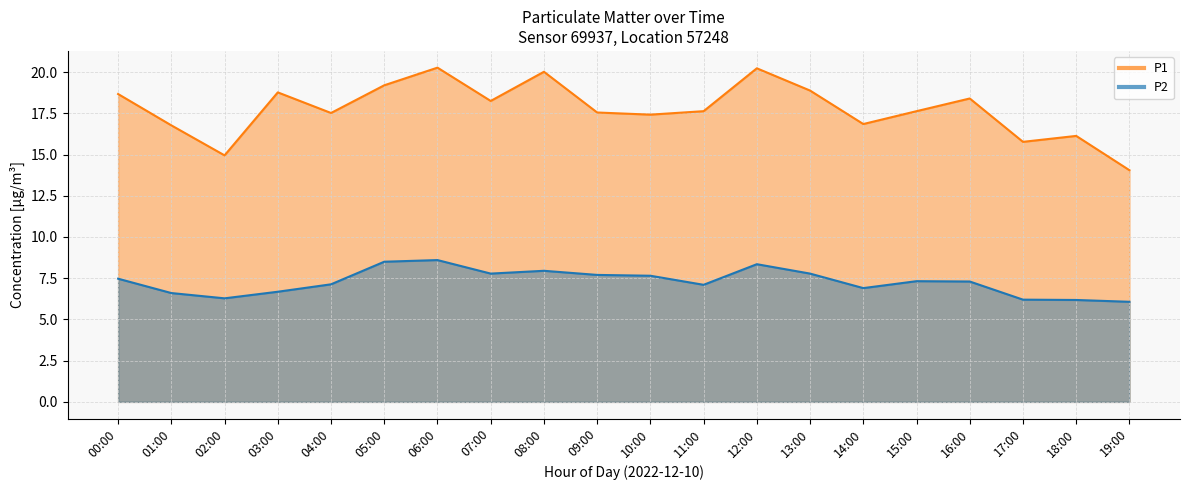

Is it true that P2 equals 14.1 at 12:00?

False